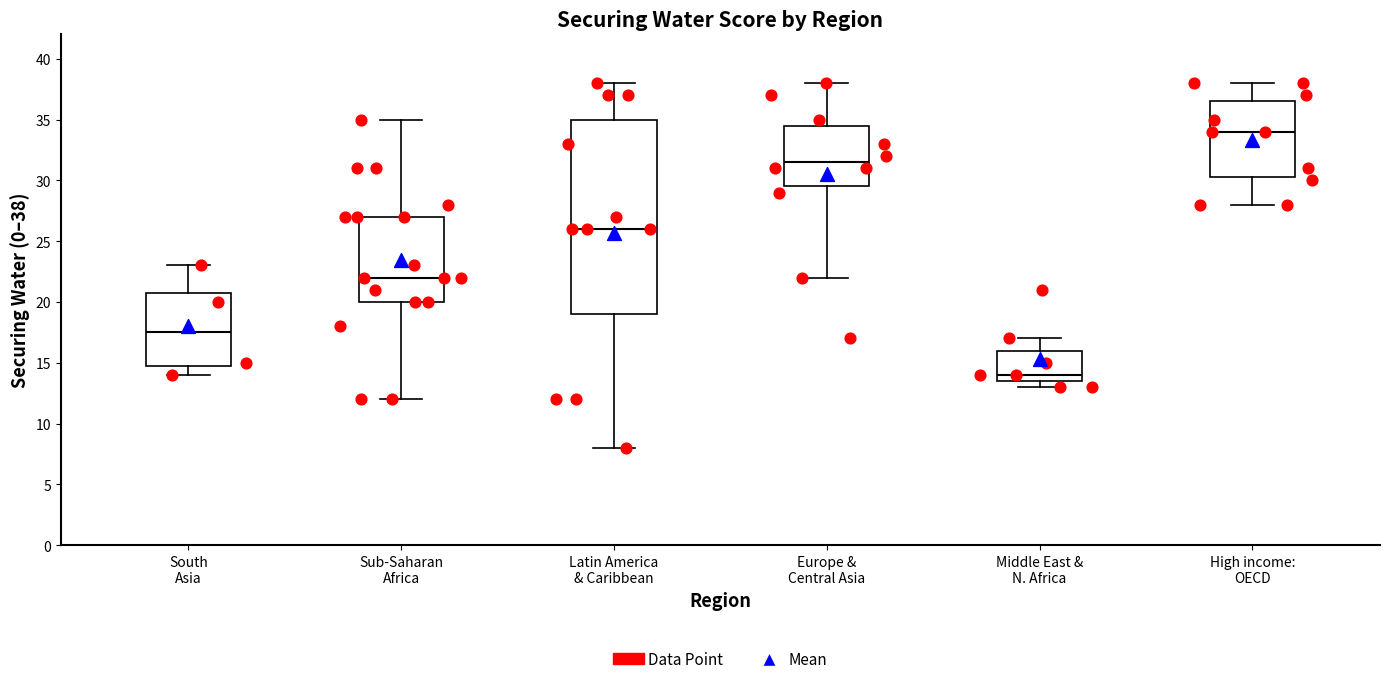

Reading left to right, transcribe this box plot: for each box, give where its median line is, the range the box spans, and where its two whiskers end, as read against the y-axis. The values are not printed on the chart, so give them approximately, as read against the axis.

South Asia: median 17.5, box 15.0 to 21.0, whiskers 14.0 to 23.0
Sub-Saharan Africa: median 22.0, box 20.0 to 27.0, whiskers 12.0 to 35.0
Latin America & Caribbean: median 26.0, box 19.0 to 35.0, whiskers 8.0 to 38.0
Europe & Central Asia: median 31.5, box 29.5 to 34.5, whiskers 22.0 to 38.0
Middle East & N. Africa: median 14.0, box 13.5 to 16.0, whiskers 13.0 to 17.0
High income: OECD: median 34.0, box 30.5 to 36.5, whiskers 28.0 to 38.0